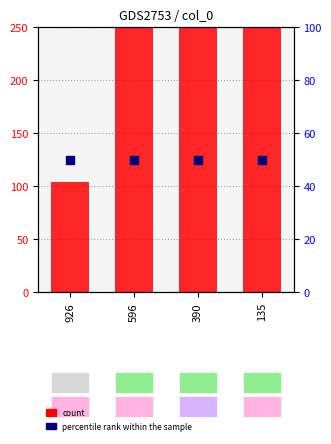

What are all the series names shown in the legend?

count, percentile rank within the sample